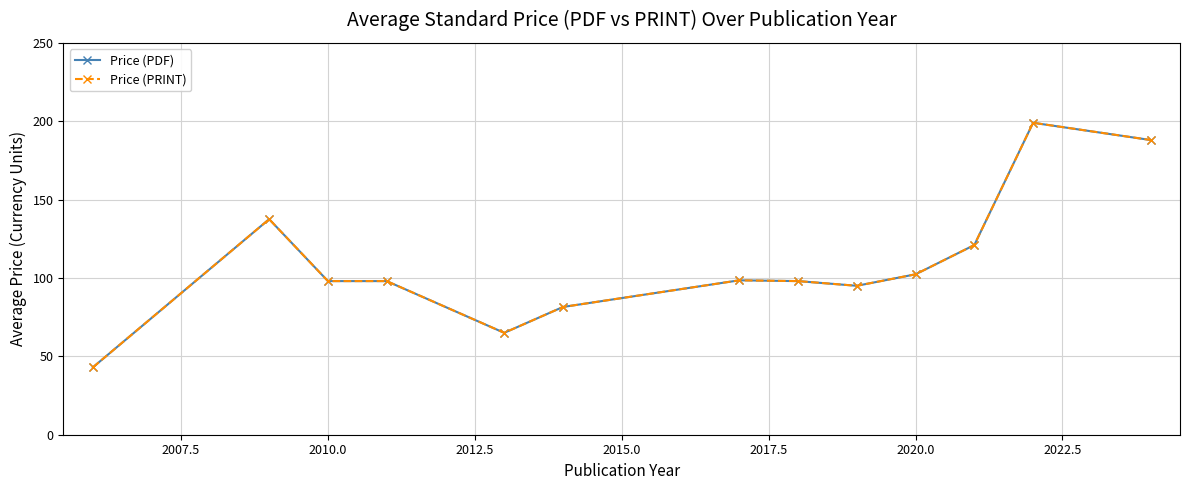

True or false: Price (PDF) and Price (PRINT) cross at least once.

False